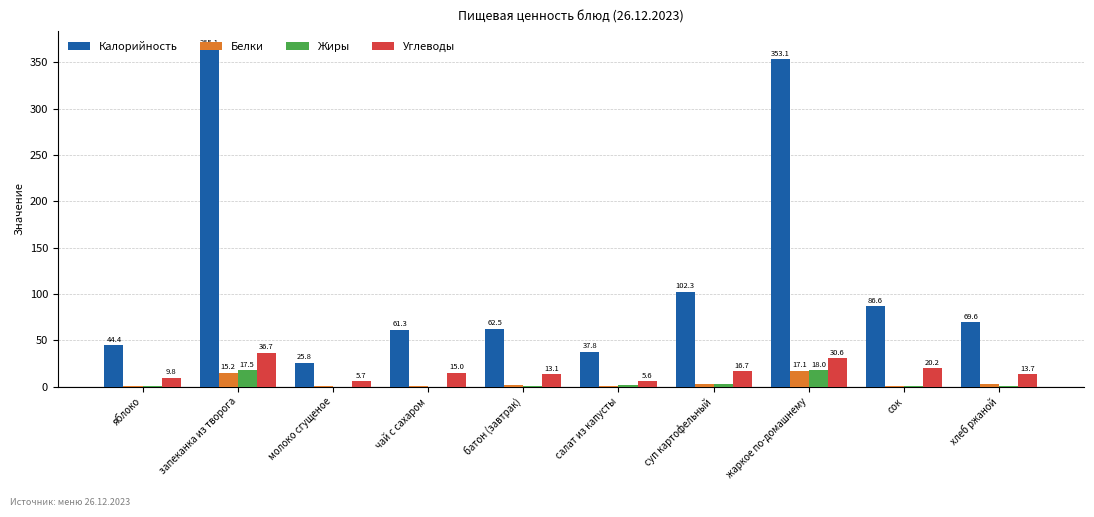

What is the difference between the Калорийность values at салат из капусты and жаркое по-домашнему?

315.3